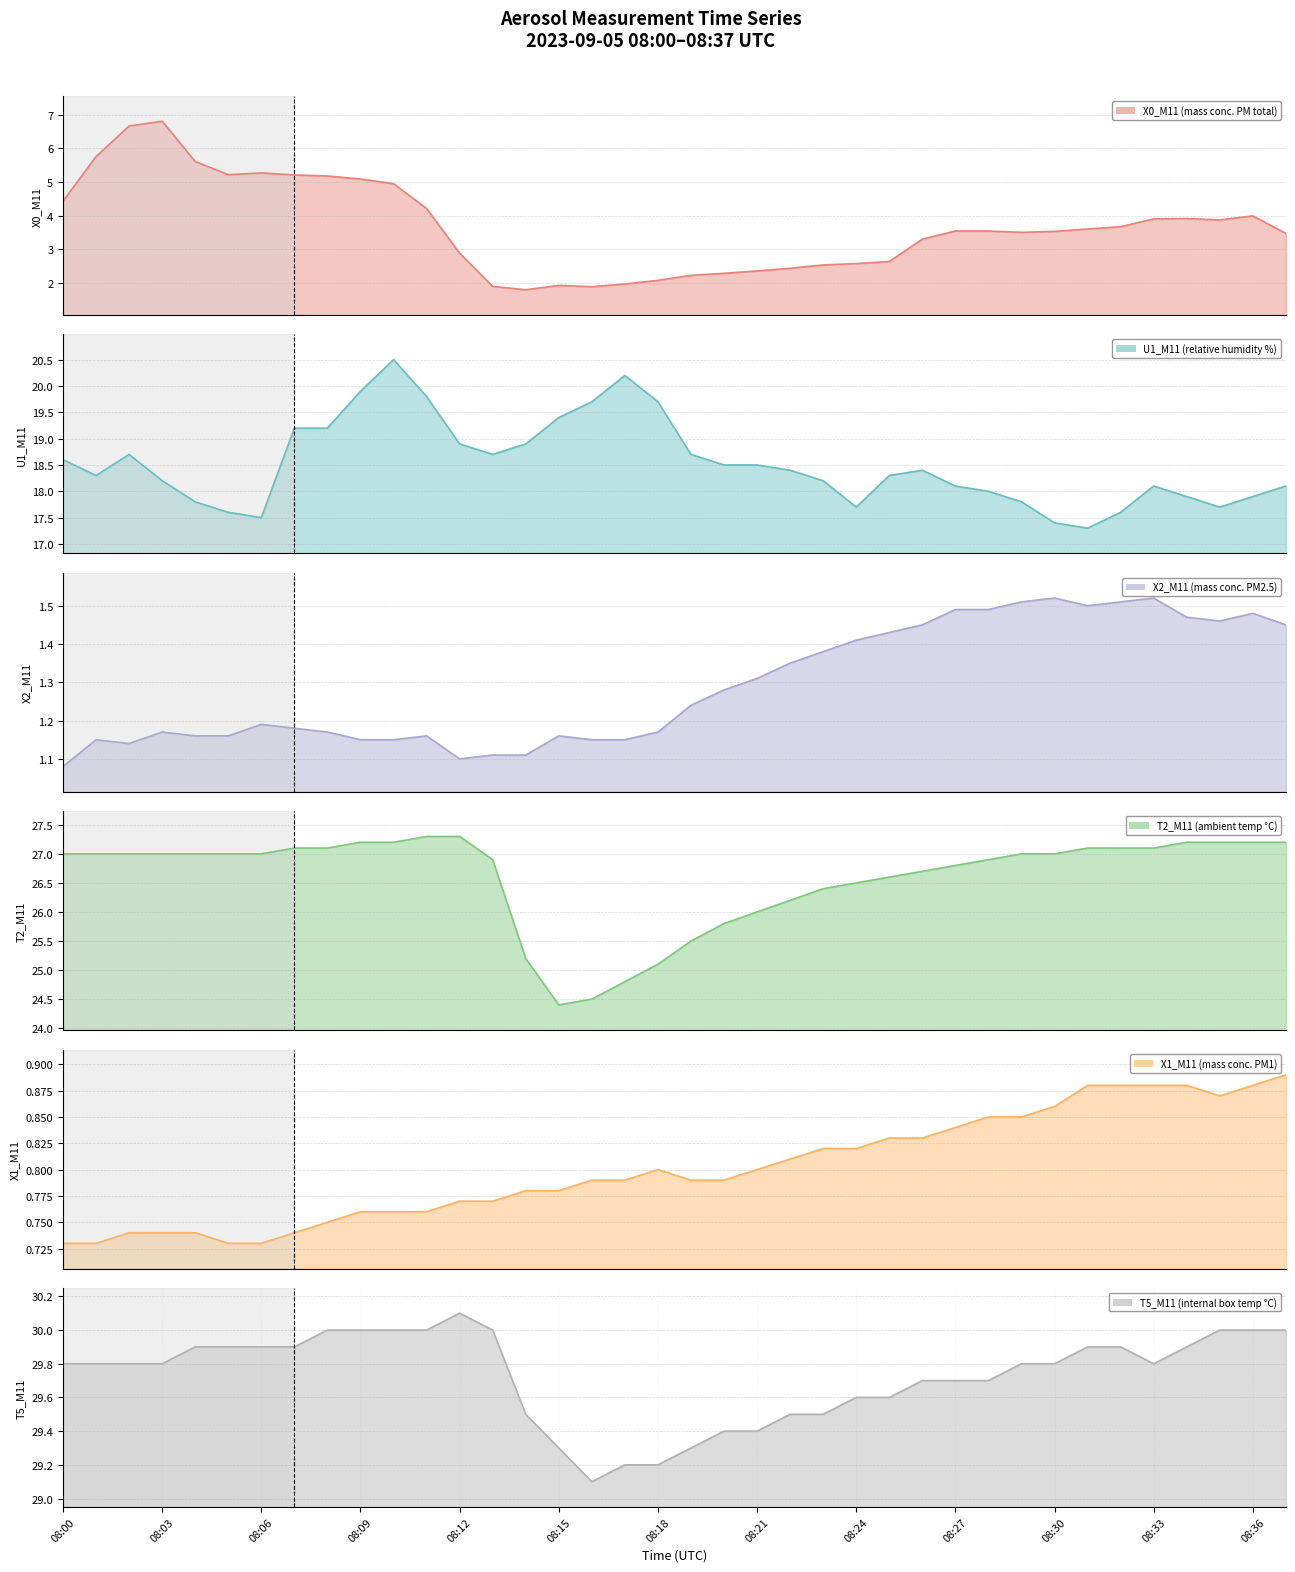

Rank the series by their maximum value, from highest to lowest.

T5_M11 (internal box temp °C), T2_M11 (ambient temp °C), U1_M11 (relative humidity %), X0_M11 (mass conc. PM total), X2_M11 (mass conc. PM2.5), X1_M11 (mass conc. PM1)